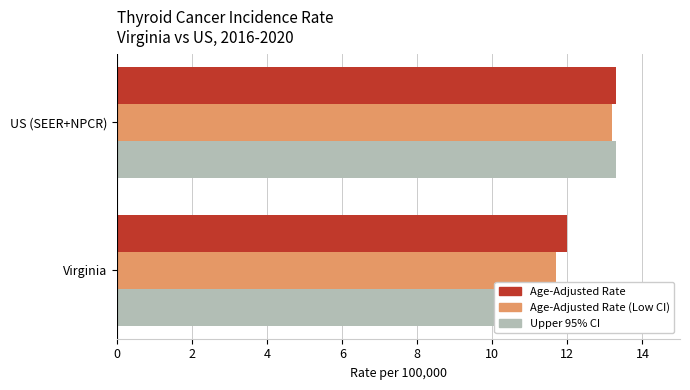

How many series are shown in this chart?

3